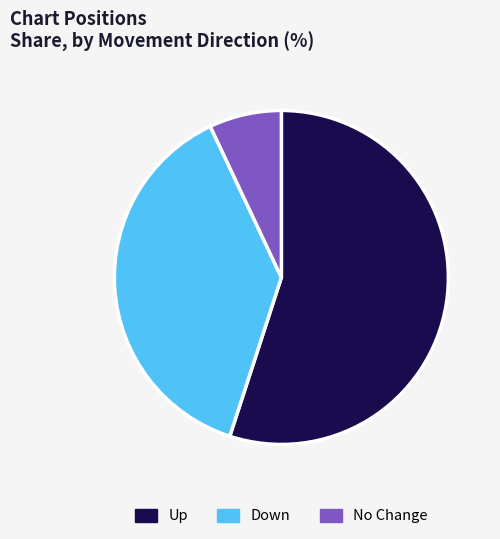

Does any single category account for the majority?

Yes